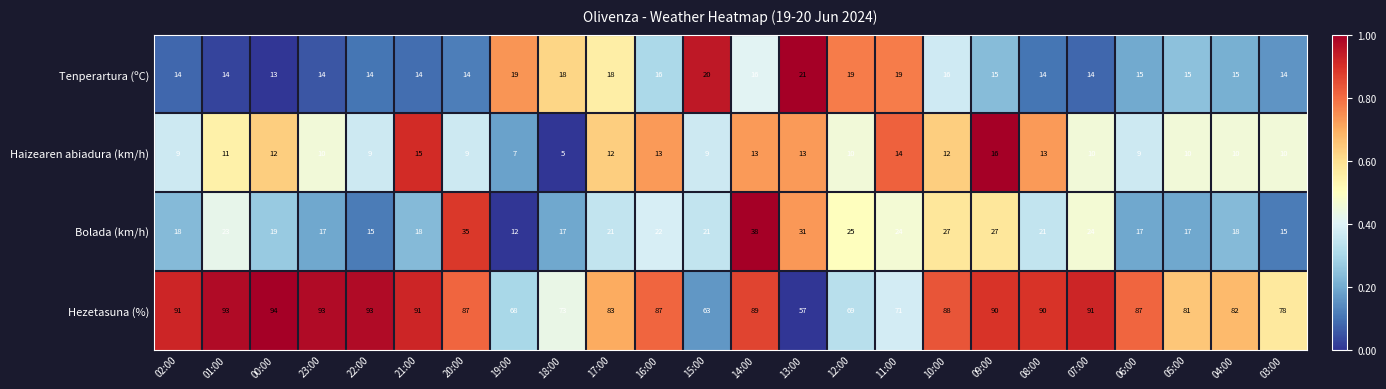

What is the highest value of the Hezetasuna (%) series?

94